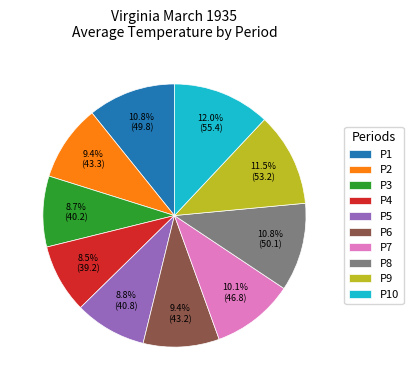

Is the sum of P5 and P8 greater than half?

No